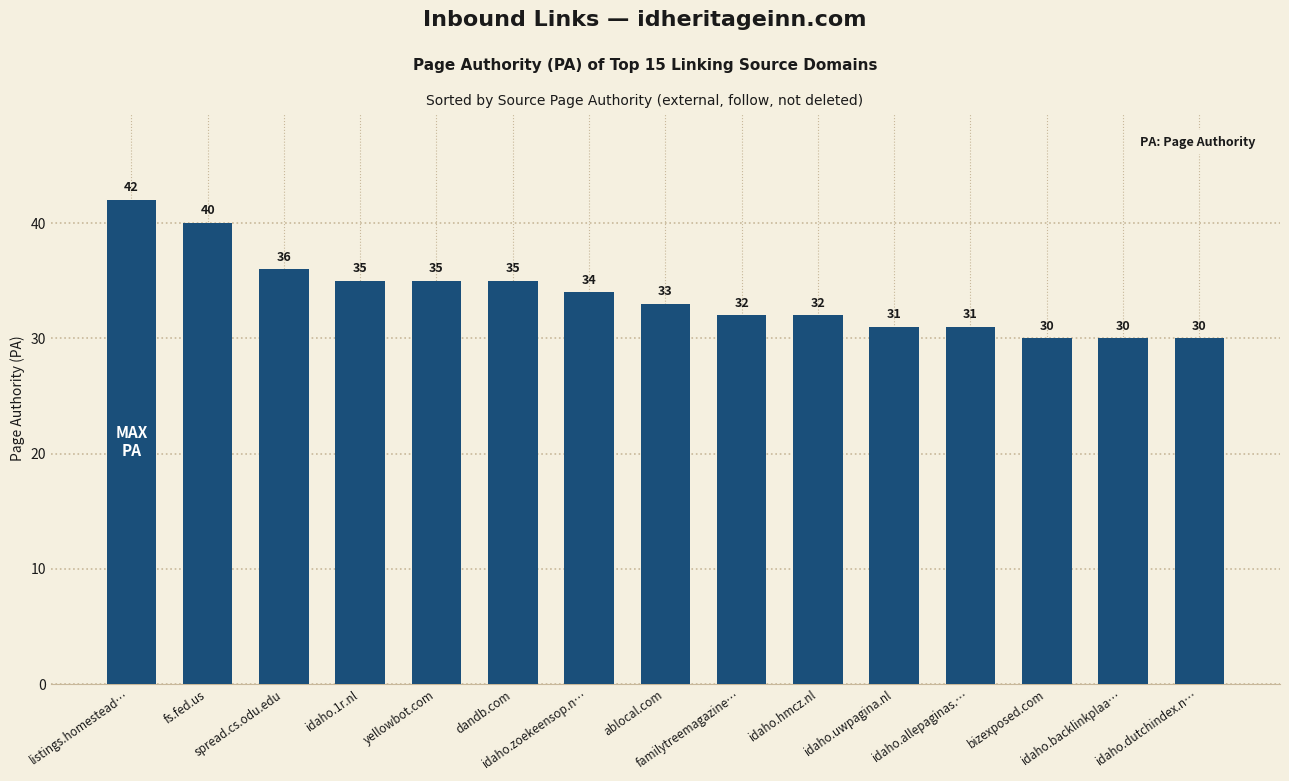

At which category does the chart reach its peak across all series?

listings.homestead…